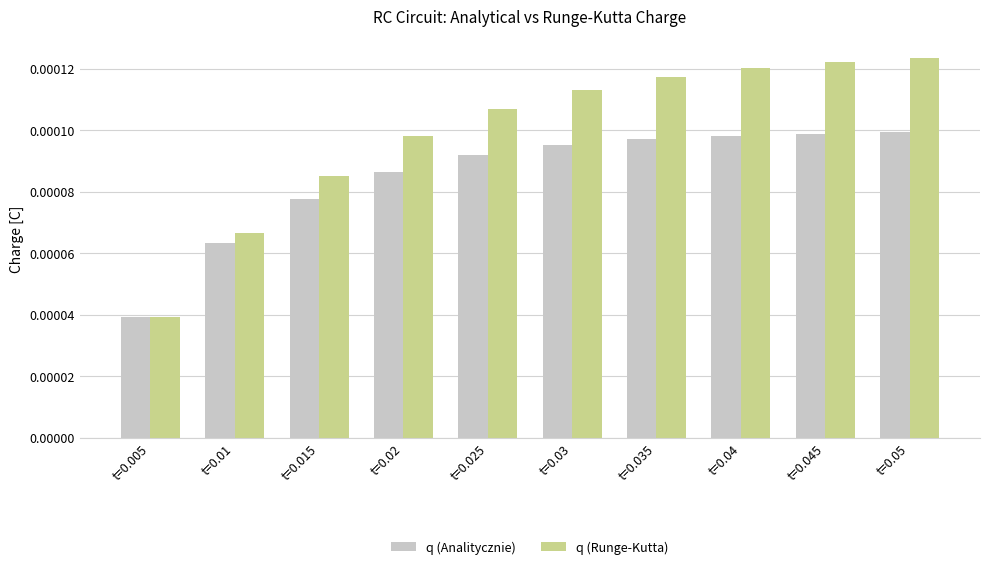

What are all the series names shown in the legend?

q (Analitycznie), q (Runge-Kutta)